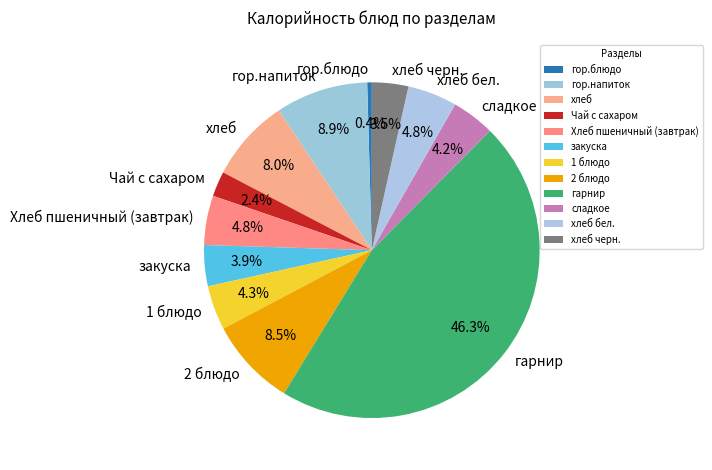

Approximately how many times larger is the value at гарнир compared to хлеб черн.?

13.2